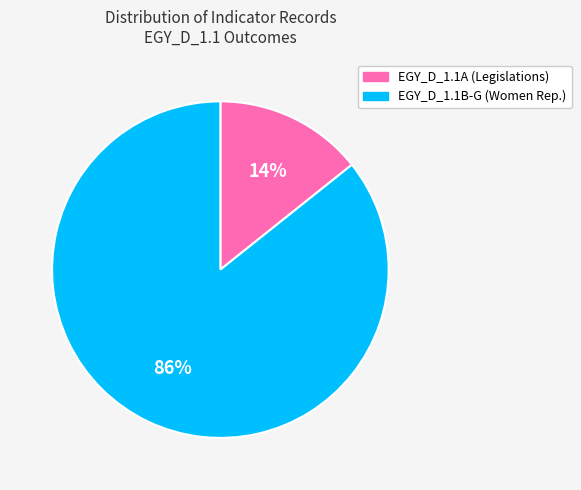

Do EGY_D_1.1B and EGY_D_1.1A together represent more than half of the pie?

Yes